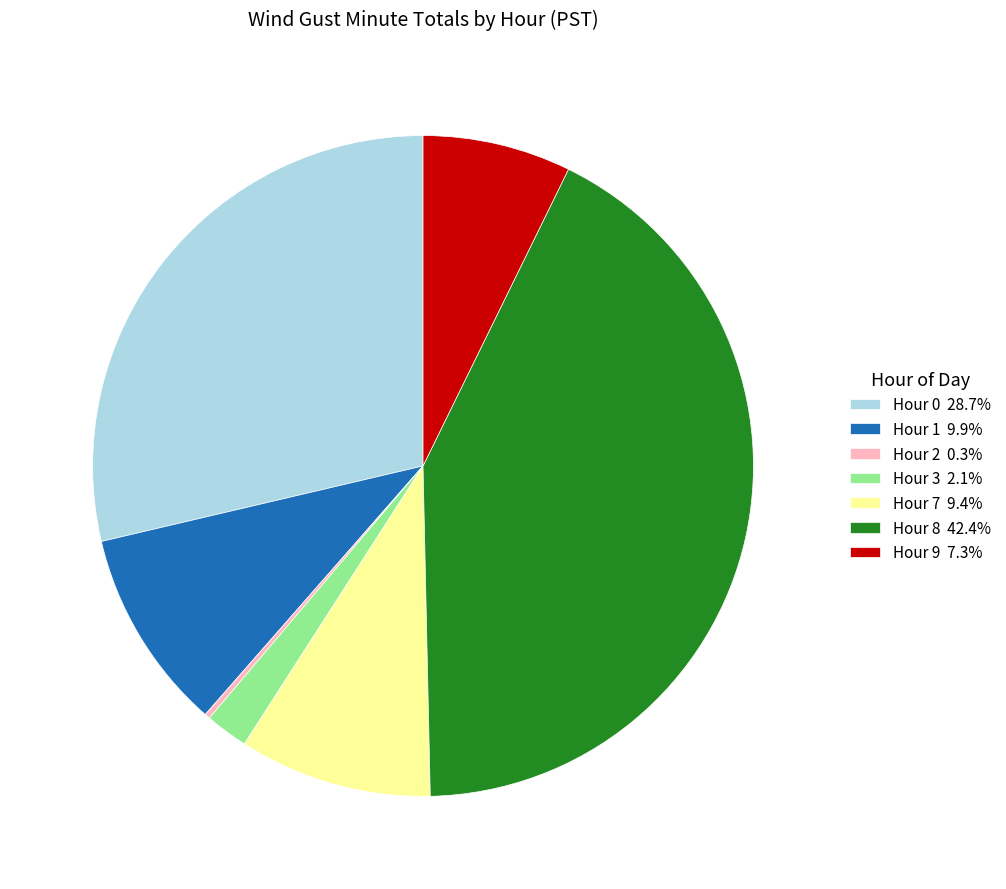

Is there a majority slice in this chart?

No